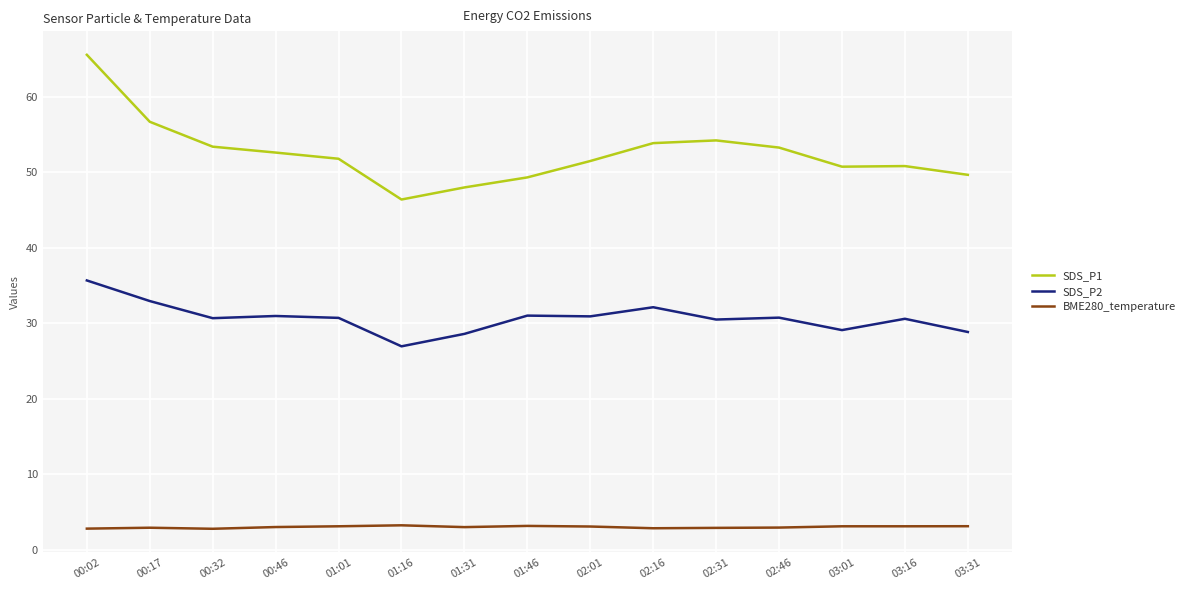

True or false: BME280_temperature and SDS_P1 cross at least once.

False